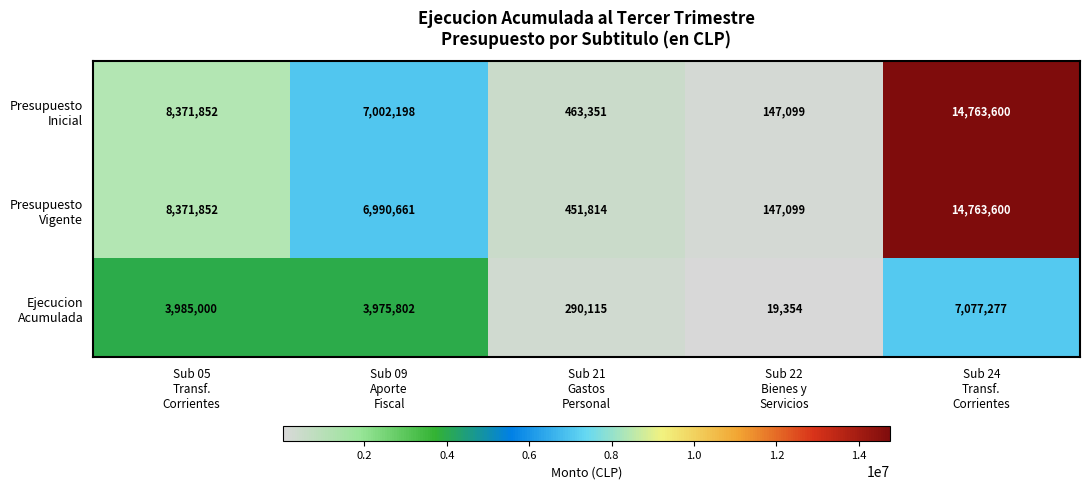

At how many categories does at least one series exceed 4492751?

3